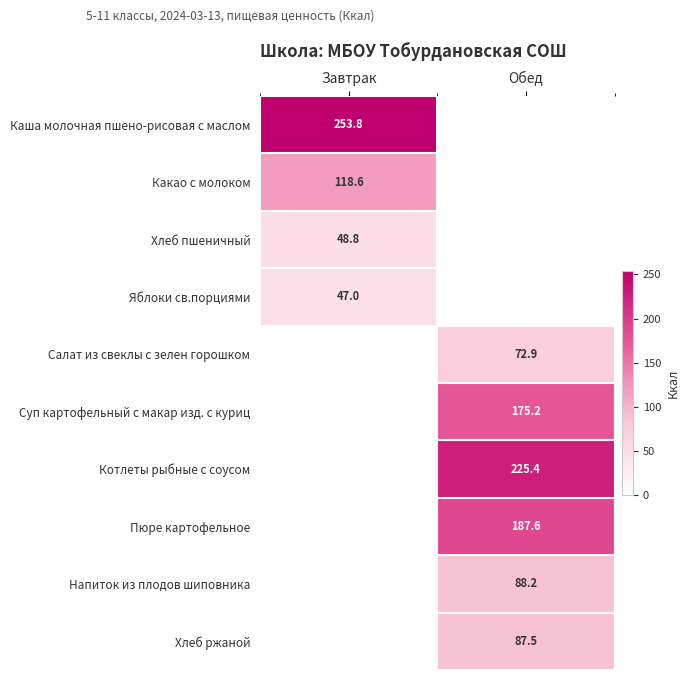

What is the difference between the Суп картофельный с макар изд. с куриц values at Обед and Завтрак?

175.2